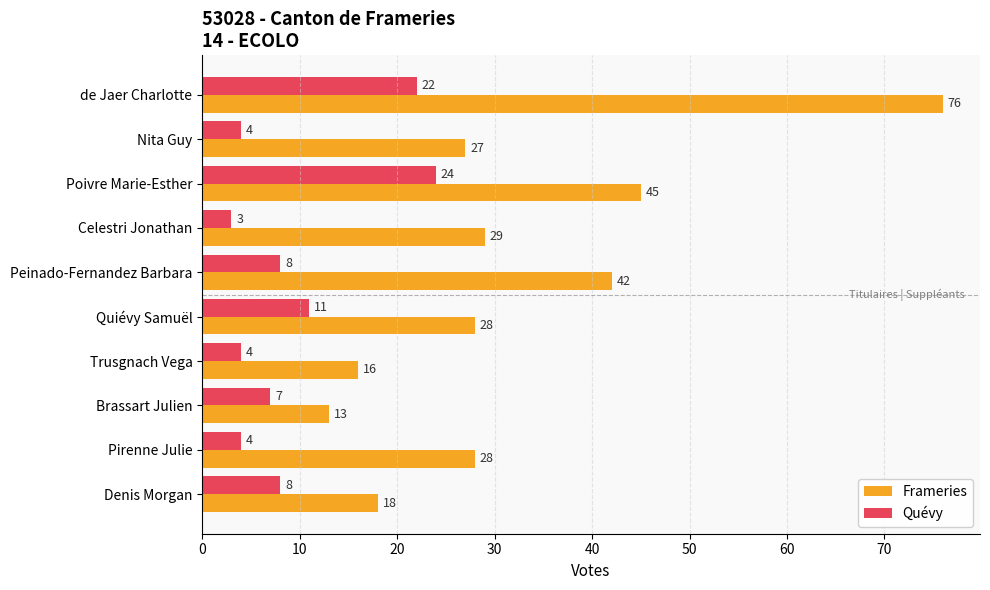

Count the number of categories in the chart.

10